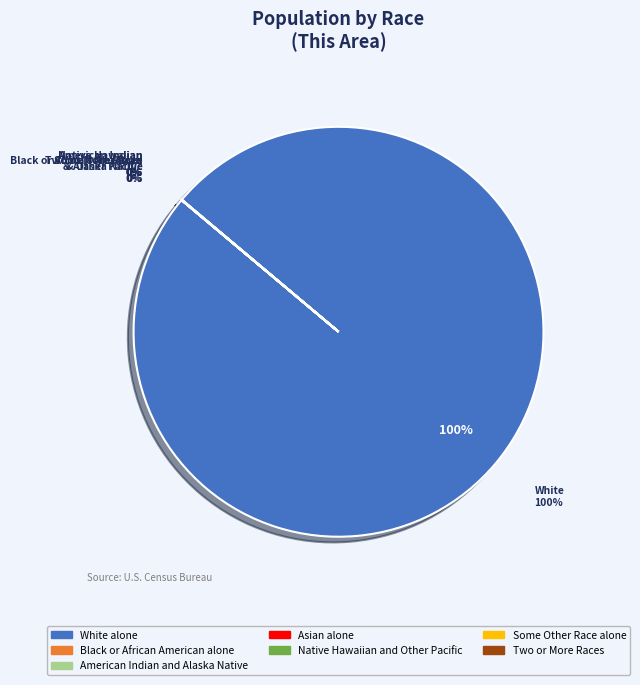

Is it true that Native Hawaiian and Other Pacific is 0% of the pie?

True